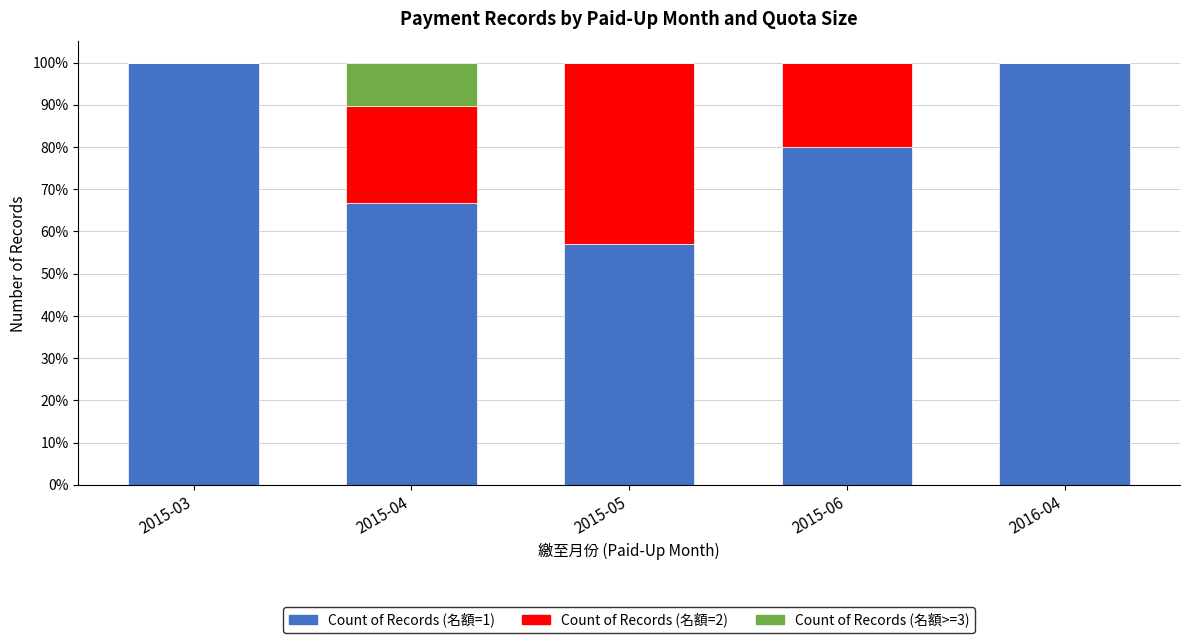

Where is Count of Records (名額=1) nearest to the value 78?

2015-06